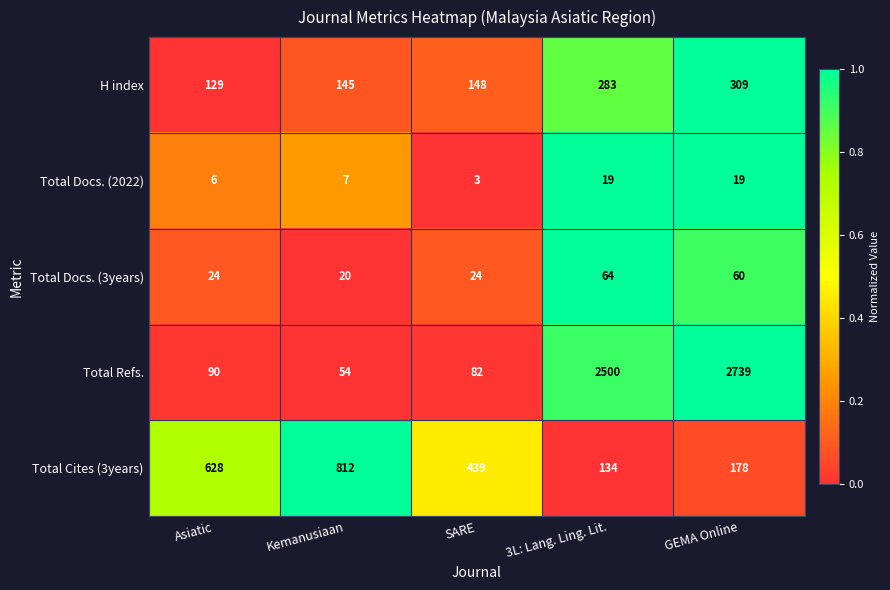

Reading left to right, extract all data points from this chart.

H index: 129	145	148	283	309
Total Docs. (2022): 6	7	3	19	19
Total Docs. (3years): 24	20	24	64	60
Total Refs.: 90	54	82	2500	2739
Total Cites (3years): 628	812	439	134	178